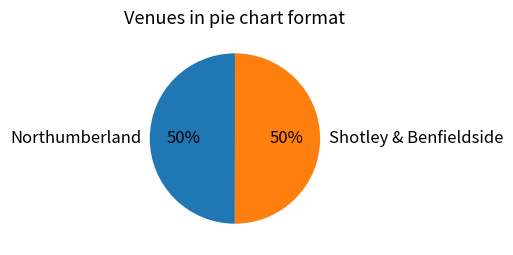

What is the ratio of the value at Northumberland to the value at Shotley & Benfieldside?

1.0